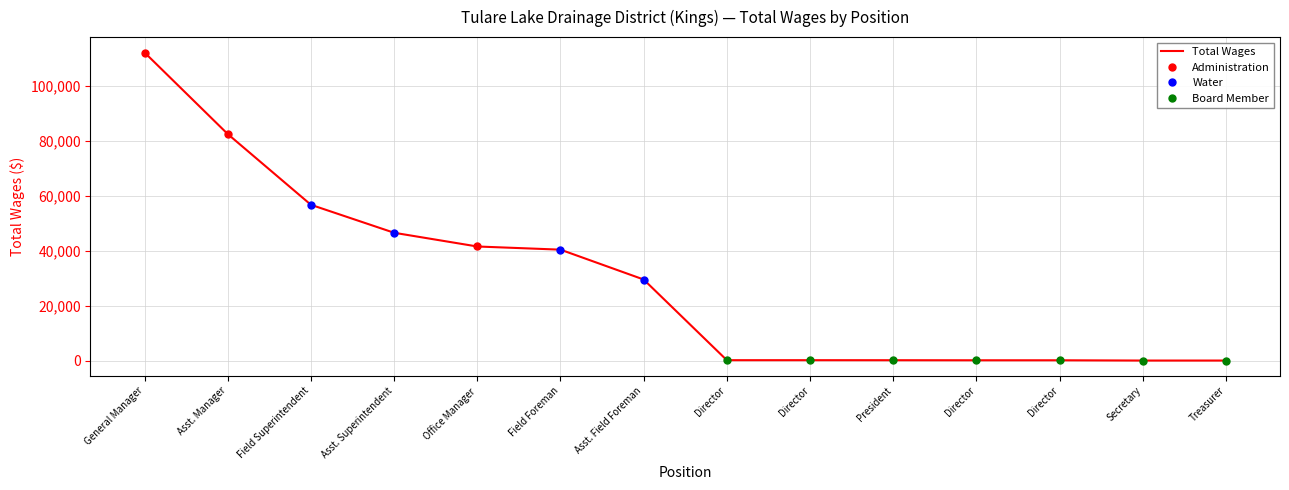

What is the approximate value at Director, to the nearest 50?

100